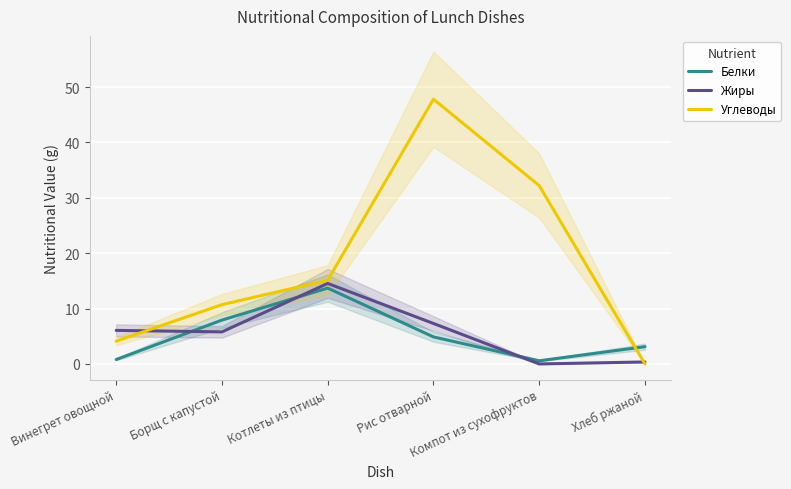

At which category does Белки reach its first local peak?

Котлеты из птицы